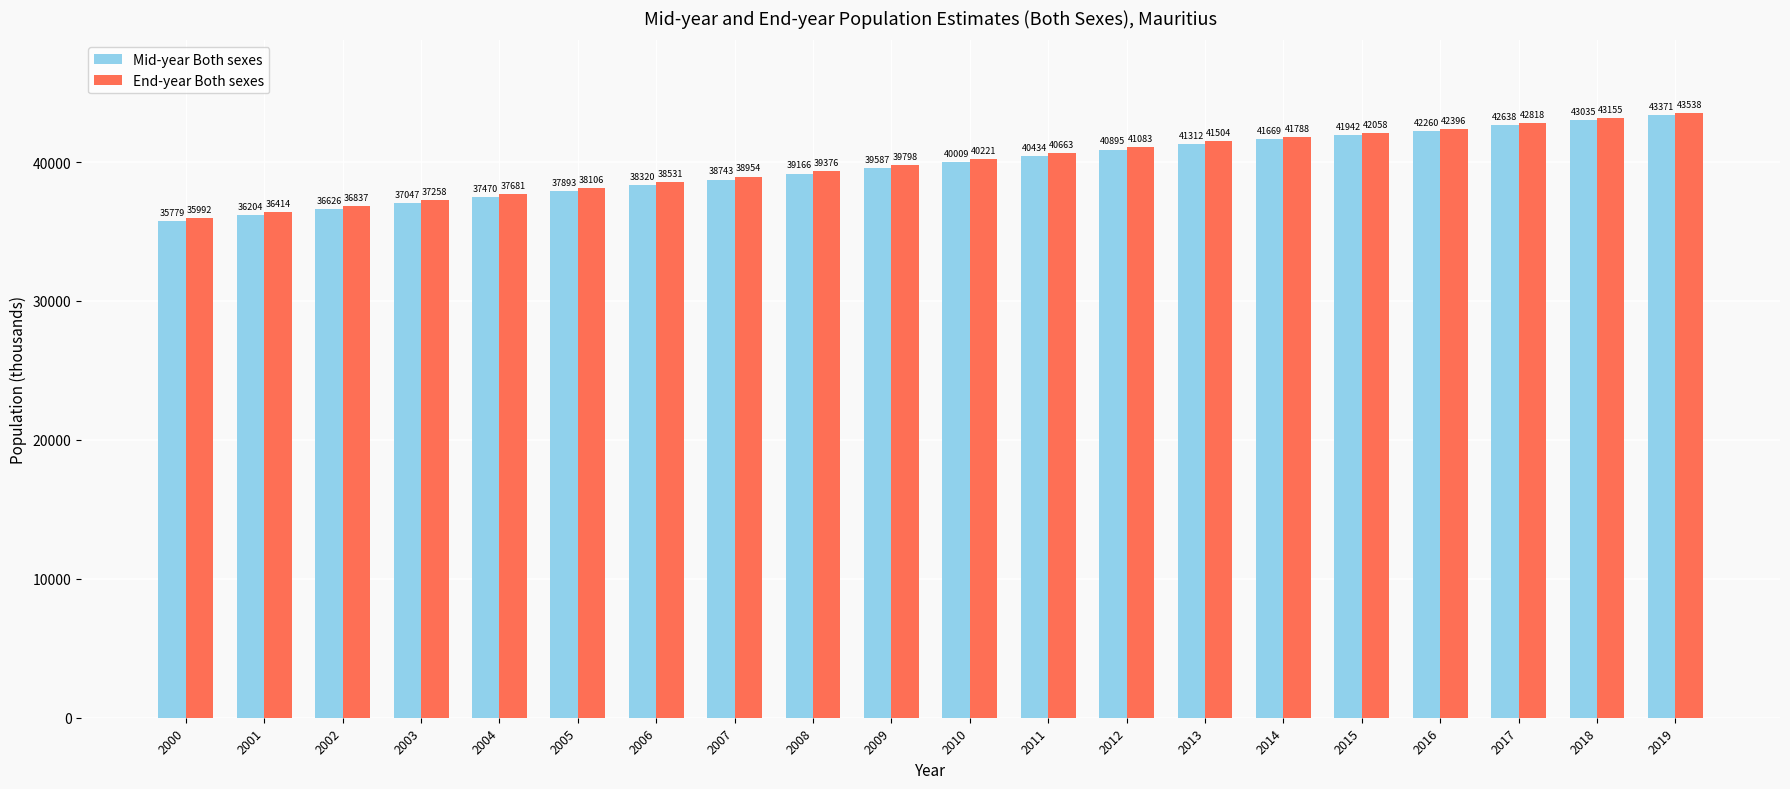

How many distinct data groups are displayed?

2